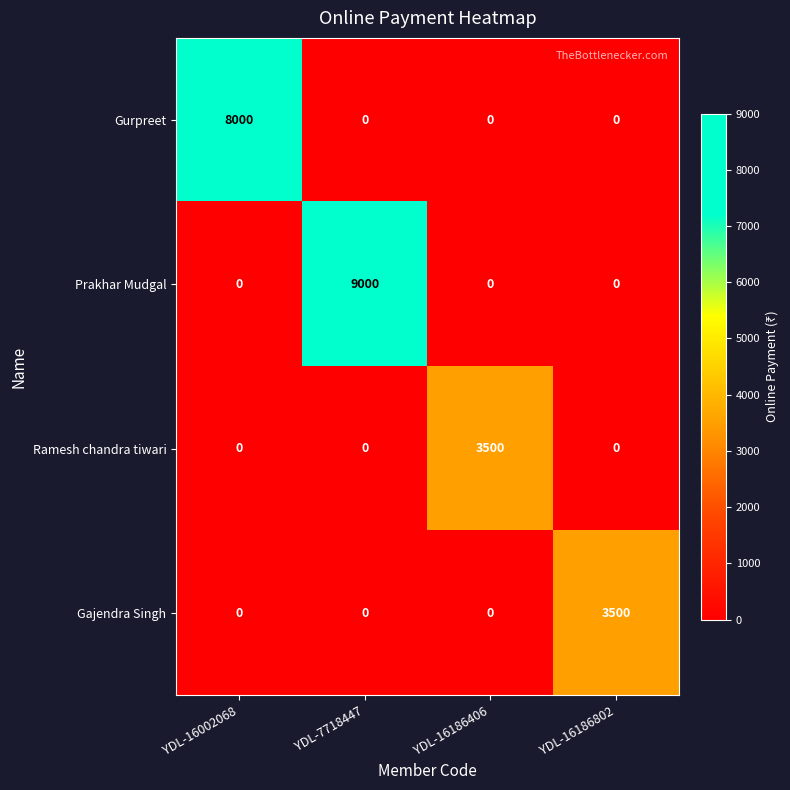

What is the sum of all Prakhar Mudgal values?

9000